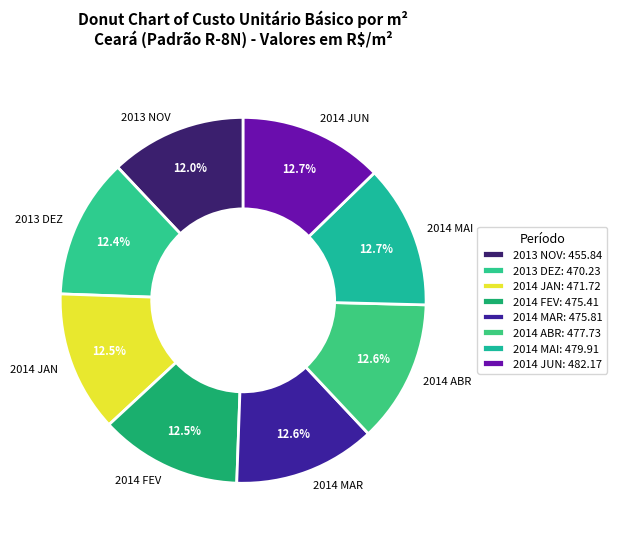

What is the ratio of the value at 2014 FEV to the value at 2013 DEZ?

1.0